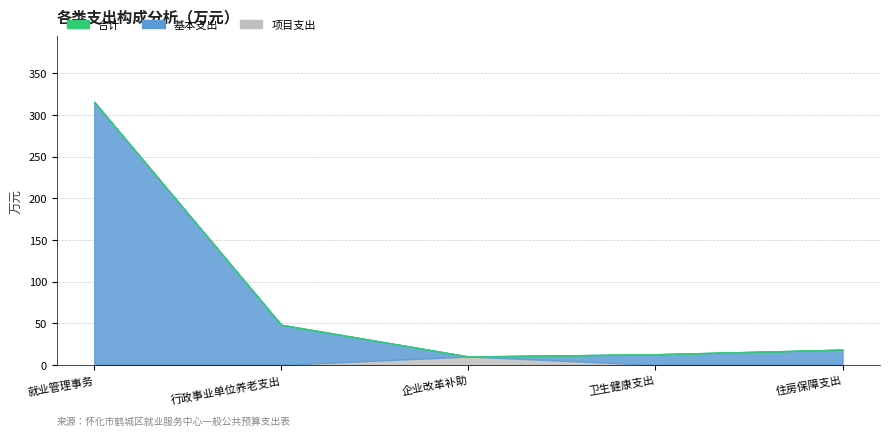

What is the difference between the maximum and second lowest values in the 合计 series?

303.1